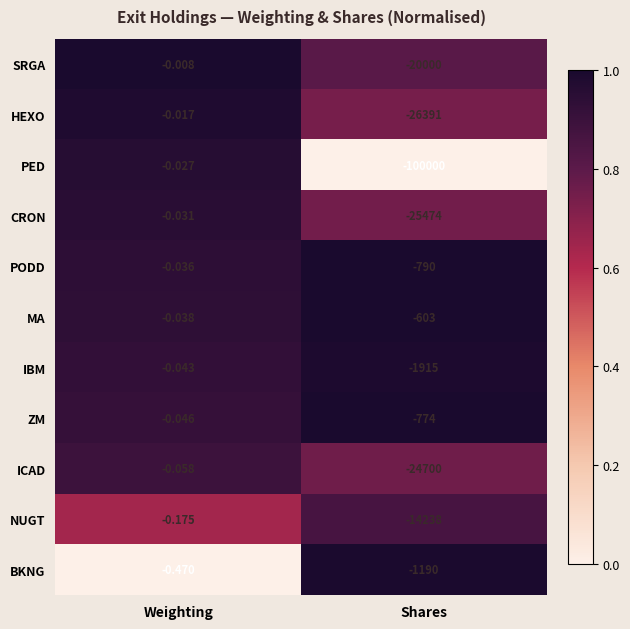

Rank the series by their maximum value, from lowest to highest.

BKNG, NUGT, ICAD, ZM, IBM, MA, PODD, CRON, PED, HEXO, SRGA